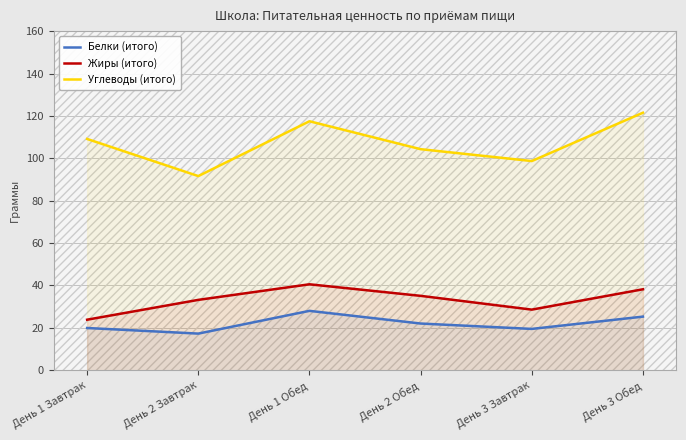

True or false: Белки (итого) has a value of 22.0 at День 2 Обед.

True